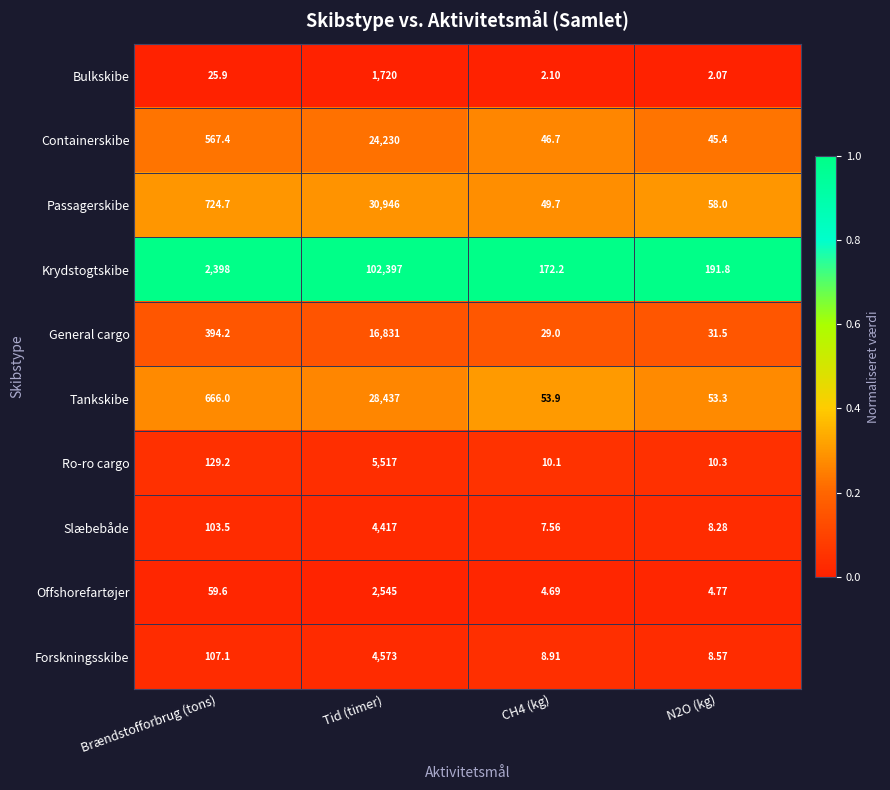

What is the total value across all series at Brændstofforbrug (tons)?

5175.6